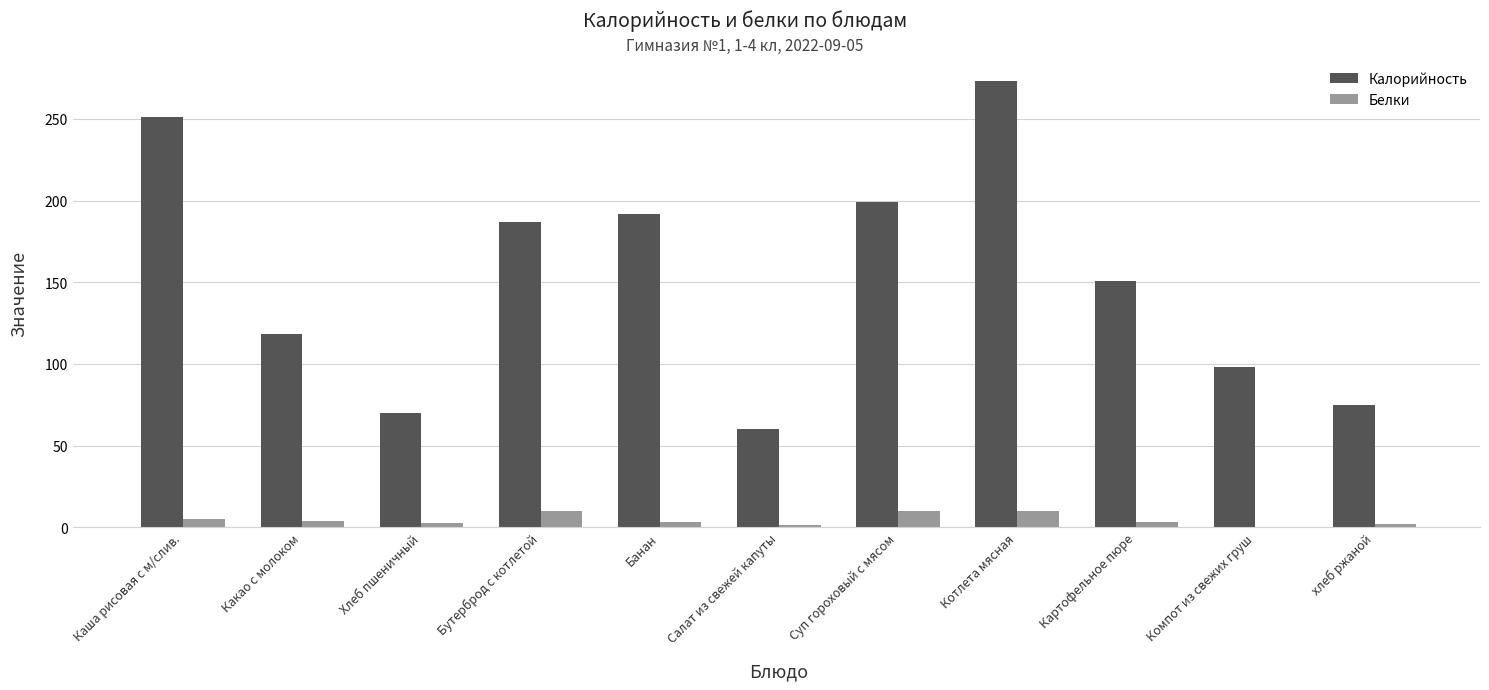

What is the sum of all Калорийность values?

1674.4